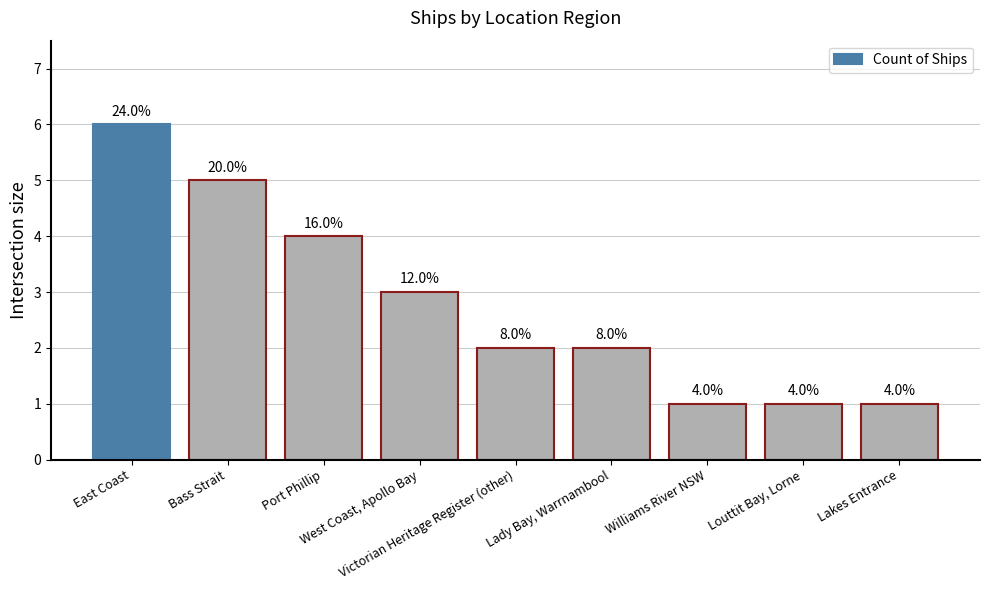

What is the change in value from East Coast to Victorian Heritage Register (other)?

-4